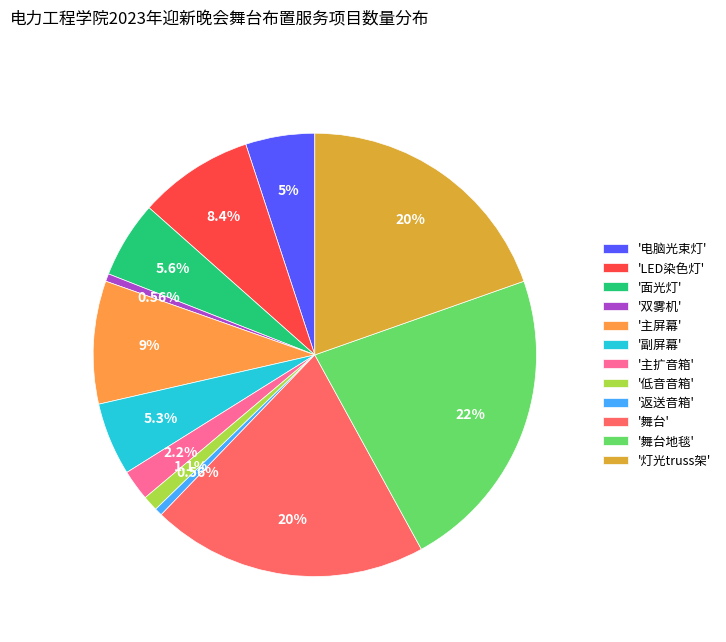

Does any single category account for the majority?

No